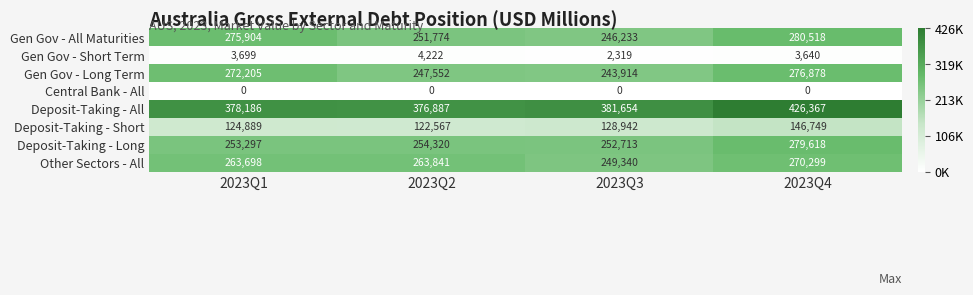

What is the difference between the second highest and minimum values in the Deposit-Taking - Long series?

1607